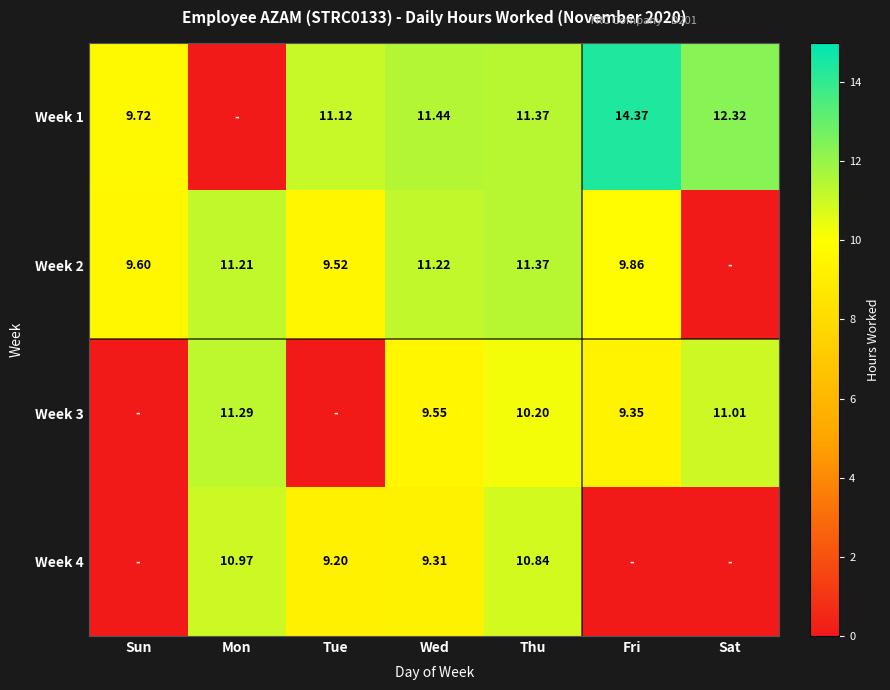

At which category does the chart reach its minimum across all series?

Mon